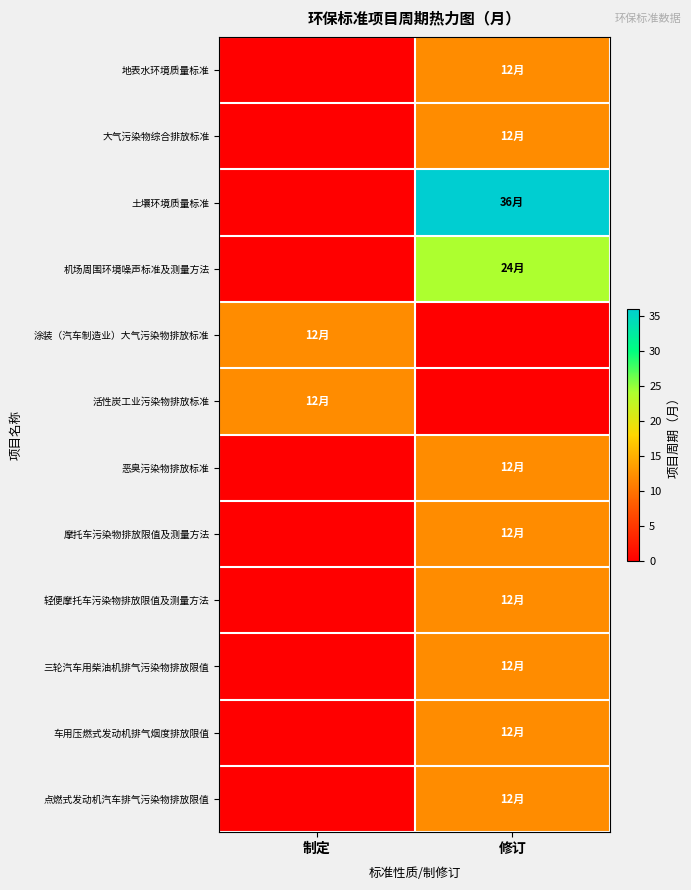

What is the difference between the highest and lowest values at 修订?

36